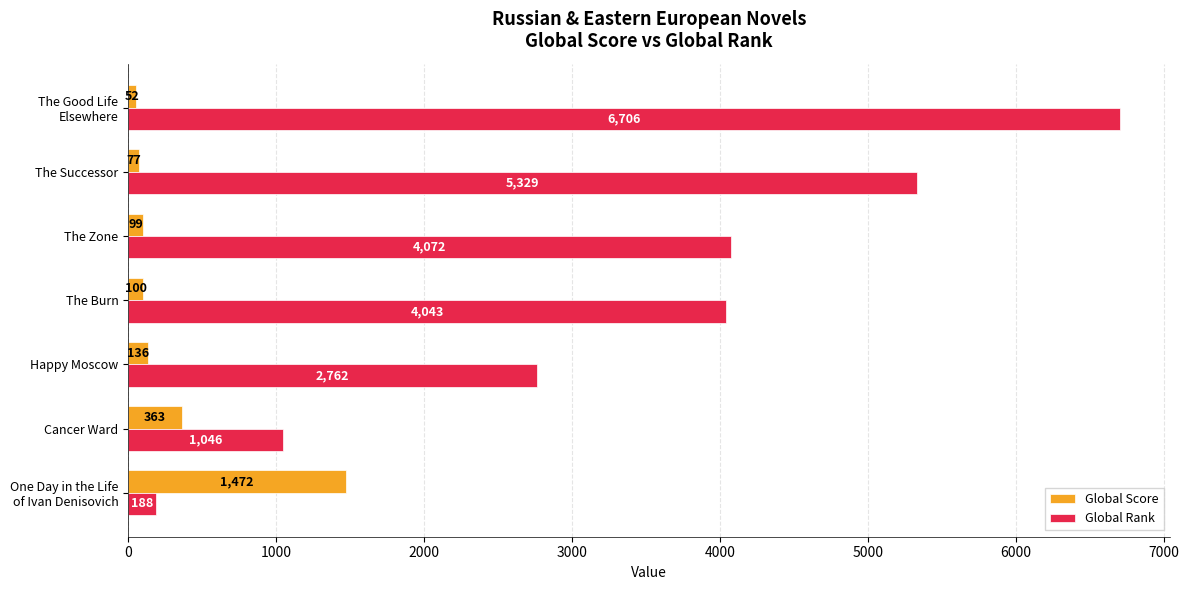

Is it true that Global Rank equals 1410 at The Burn?

False